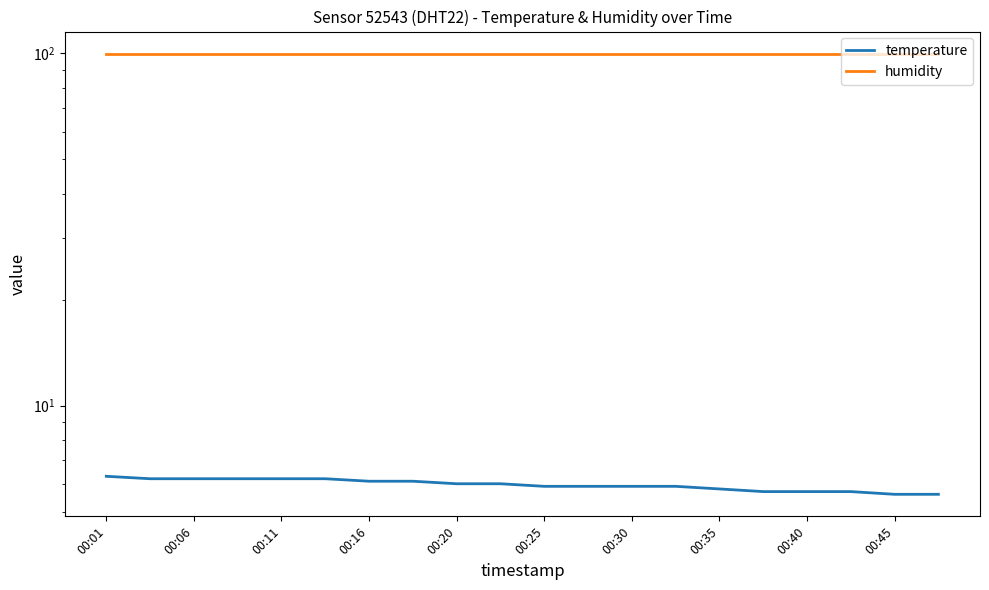

True or false: humidity has more than 2 points higher than both neighbors.

False